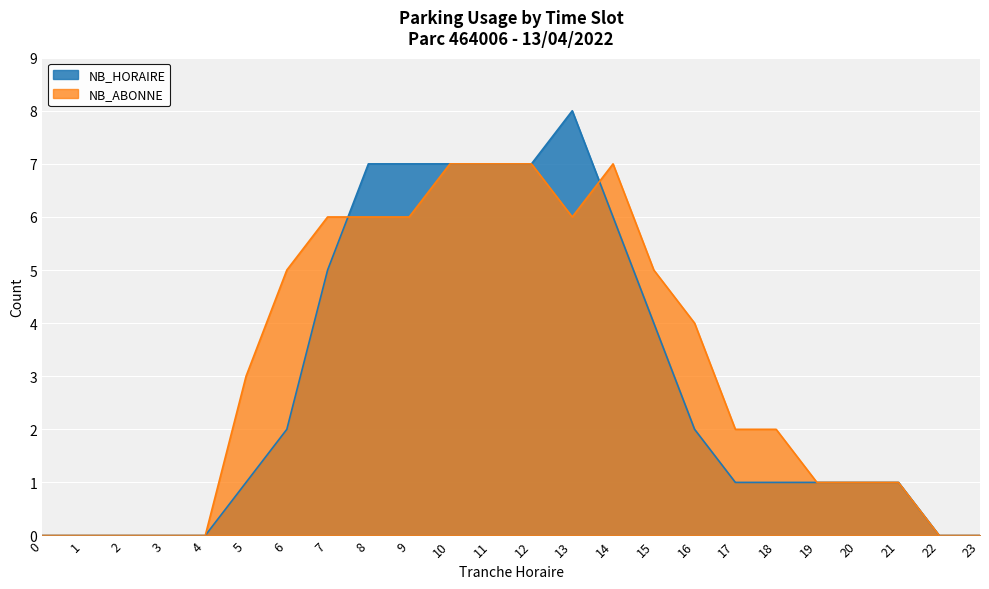

What is the value of the NB_HORAIRE point at the 22nd from the left?

1